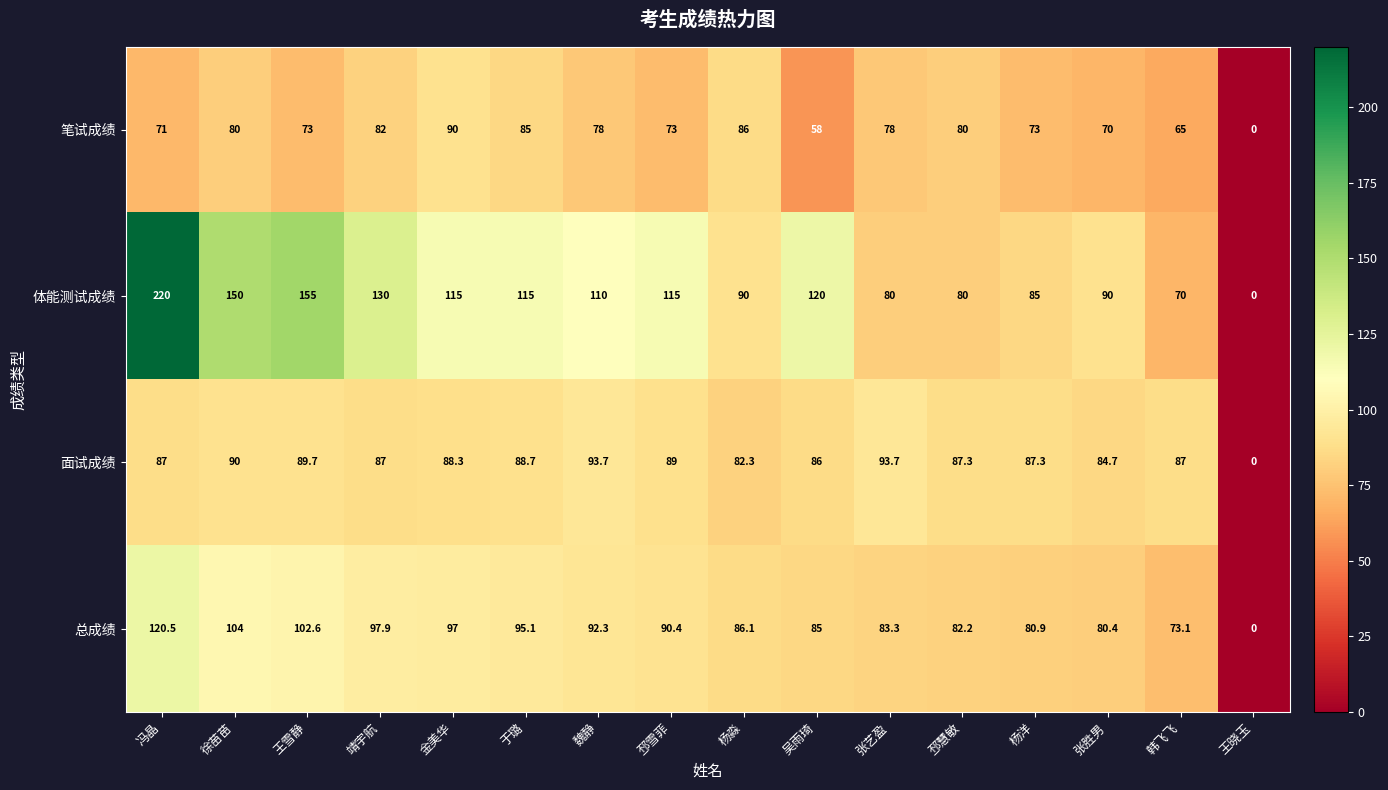

Count the number of data series in this chart.

4